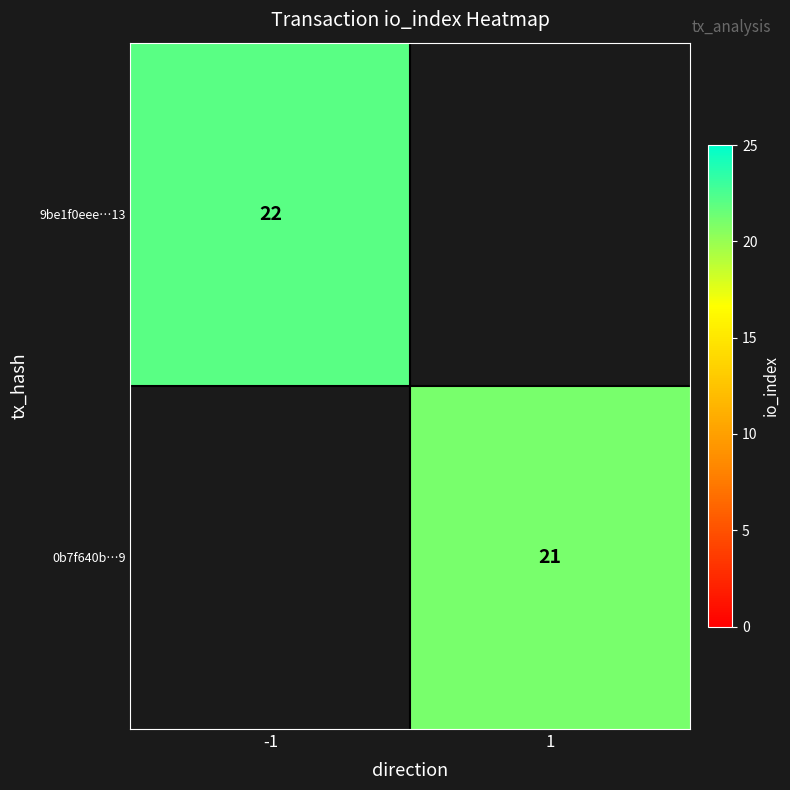

True or false: 0b7f640b…9 has a value of 31 at 1.

False